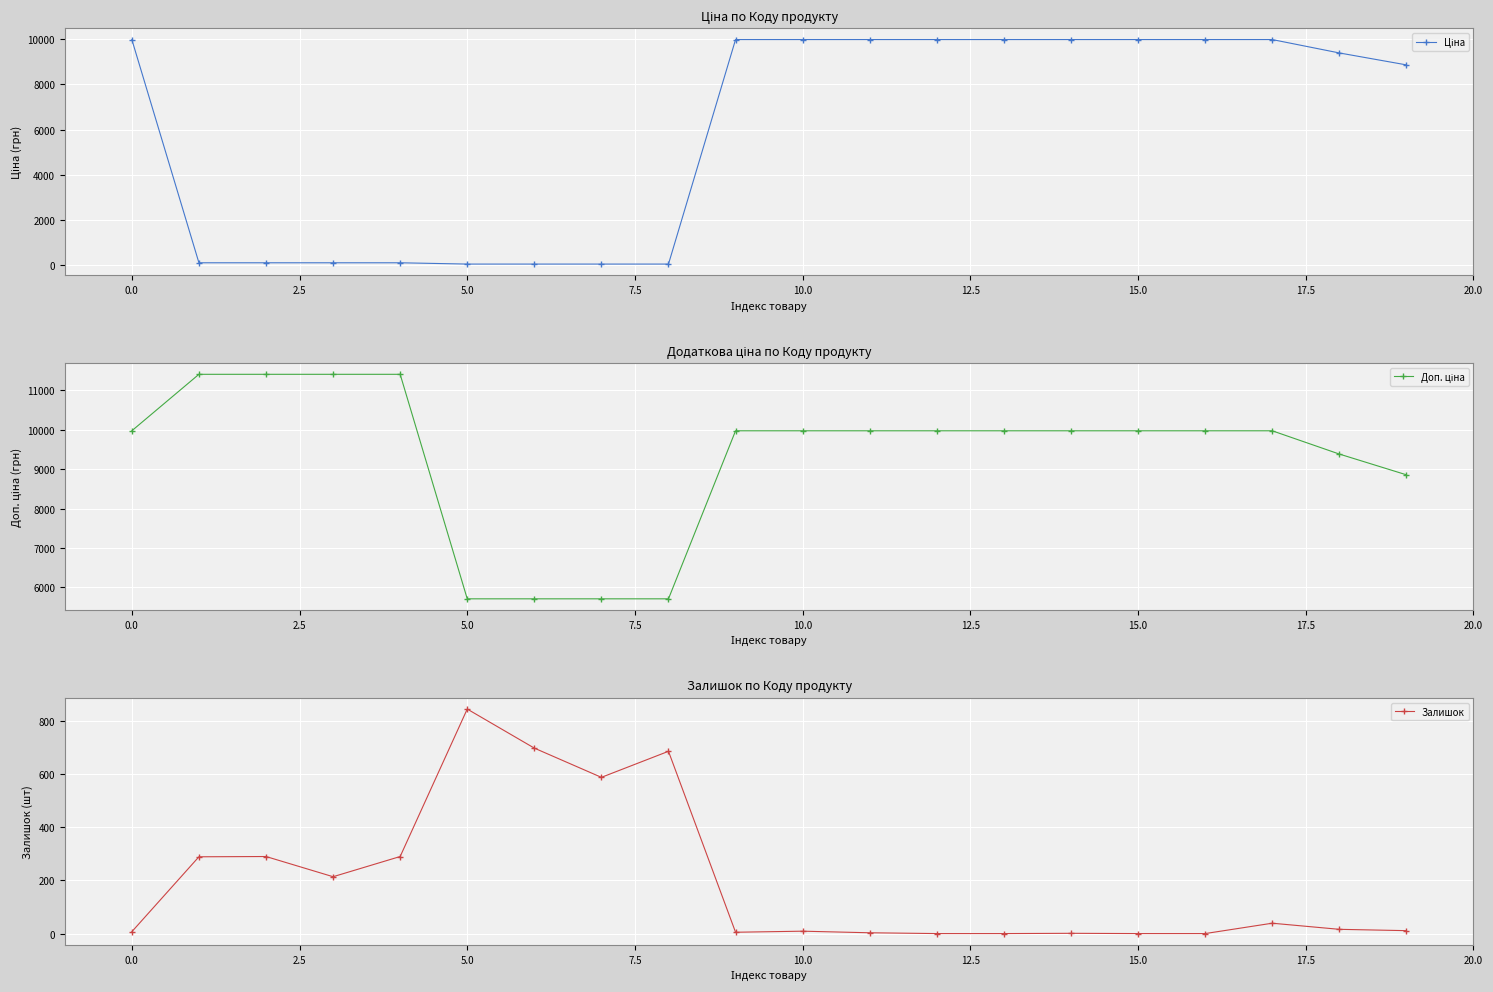

Is the value of Ціна at 17.5 greater than the value of Доп. ціна at 20.0?

No